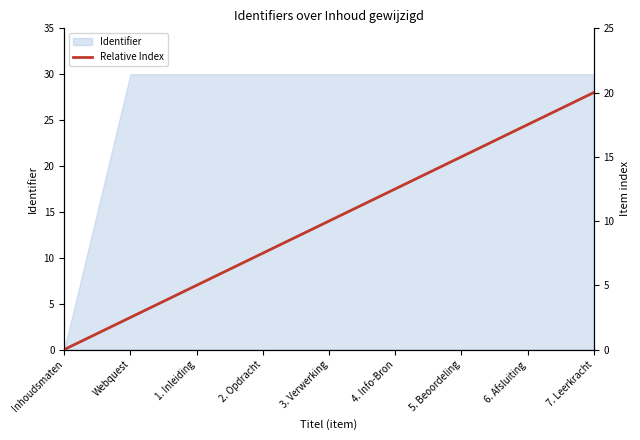

Which category has the lowest value in the Identifier series?

Inhoudsmaten